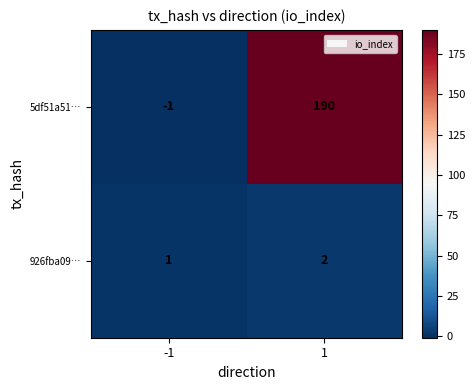

Which category has the highest value across all series?

1